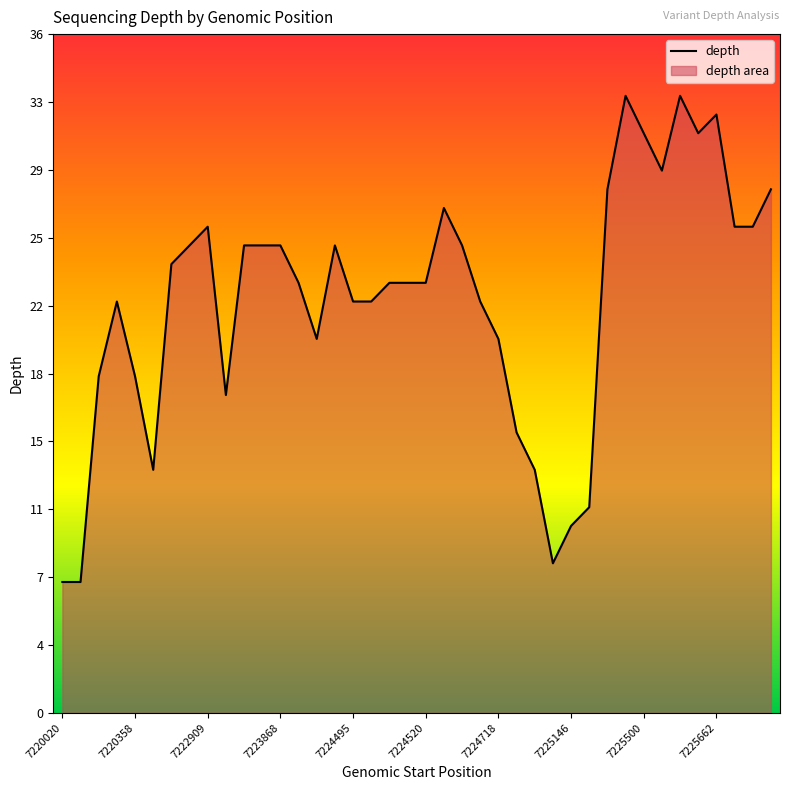

Count the number of data series in this chart.

1